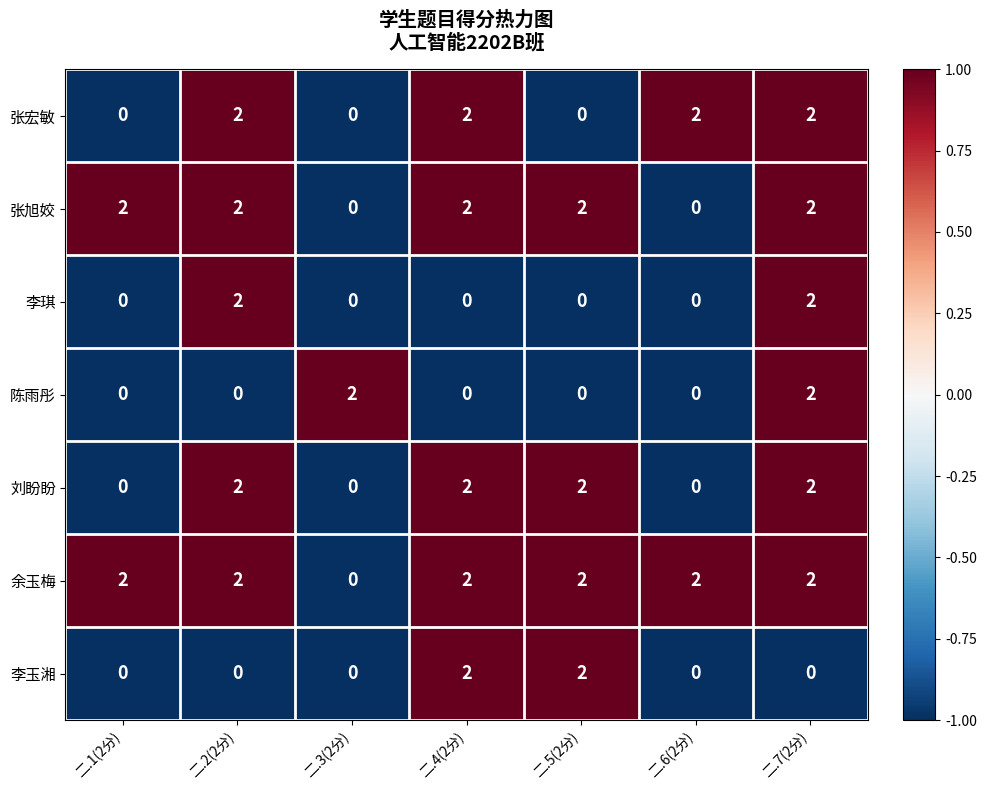

At how many categories does at least one series exceed 0?

7